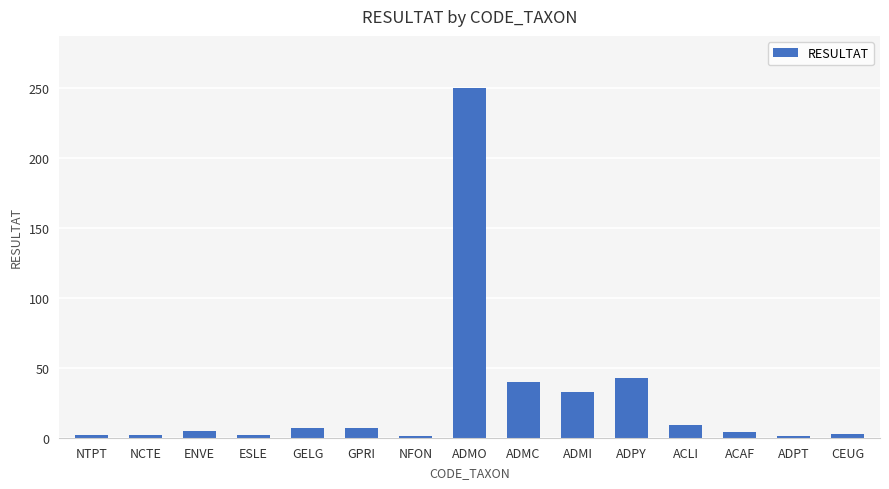

Which label corresponds to the largest value in the chart?

ADMO